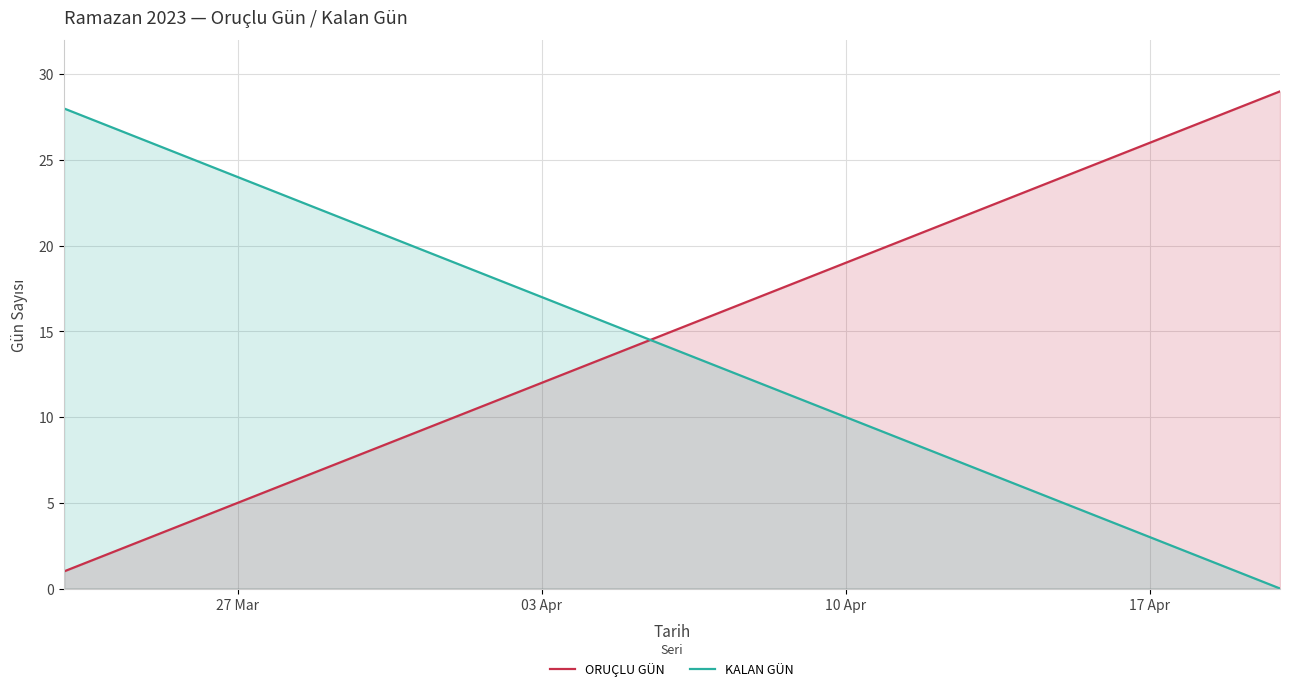

Count the number of data series in this chart.

2